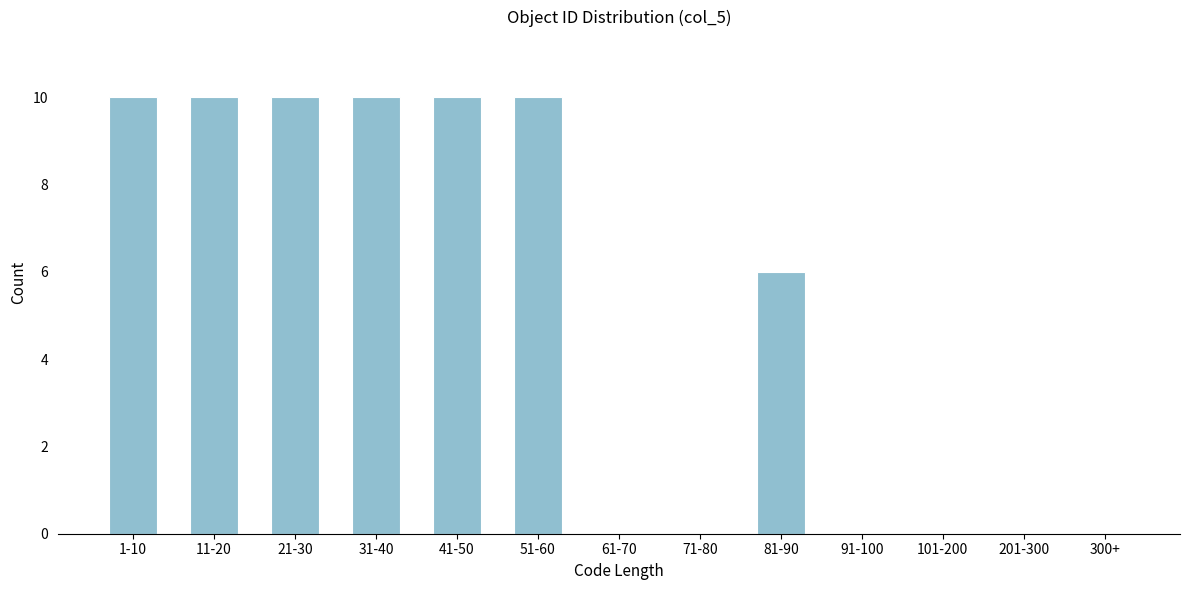

Reading left to right, what are all the values shown in this chart?

1-10=10	11-20=10	21-30=10	31-40=10	41-50=10	51-60=10	61-70=0	71-80=0	81-90=6	91-100=0	101-200=0	201-300=0	300+=0